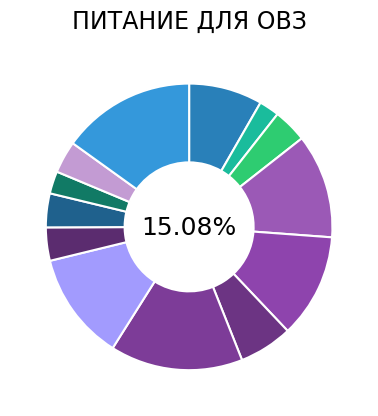

The Чай с сахаром (обед) slice represents 13% of the pie. True or false?

False